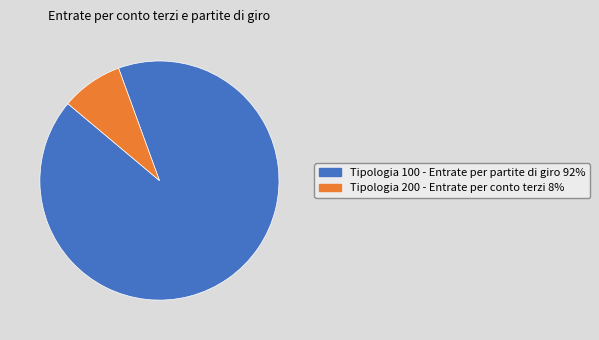

Does any single category account for the majority?

Yes